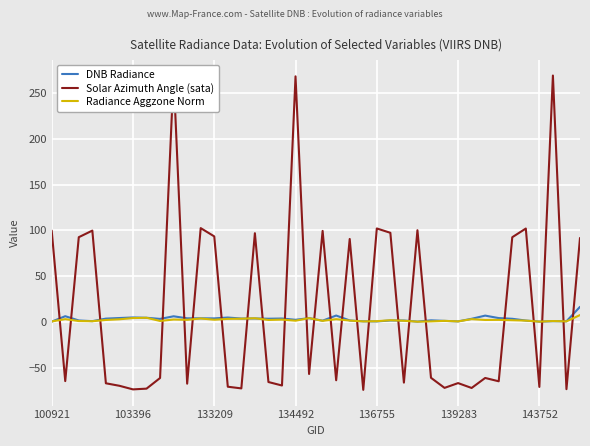

Rank the series at 21 from highest to lowest value.

DNB Radiance, Radiance Aggzone Norm, Solar Azimuth Angle (sata)